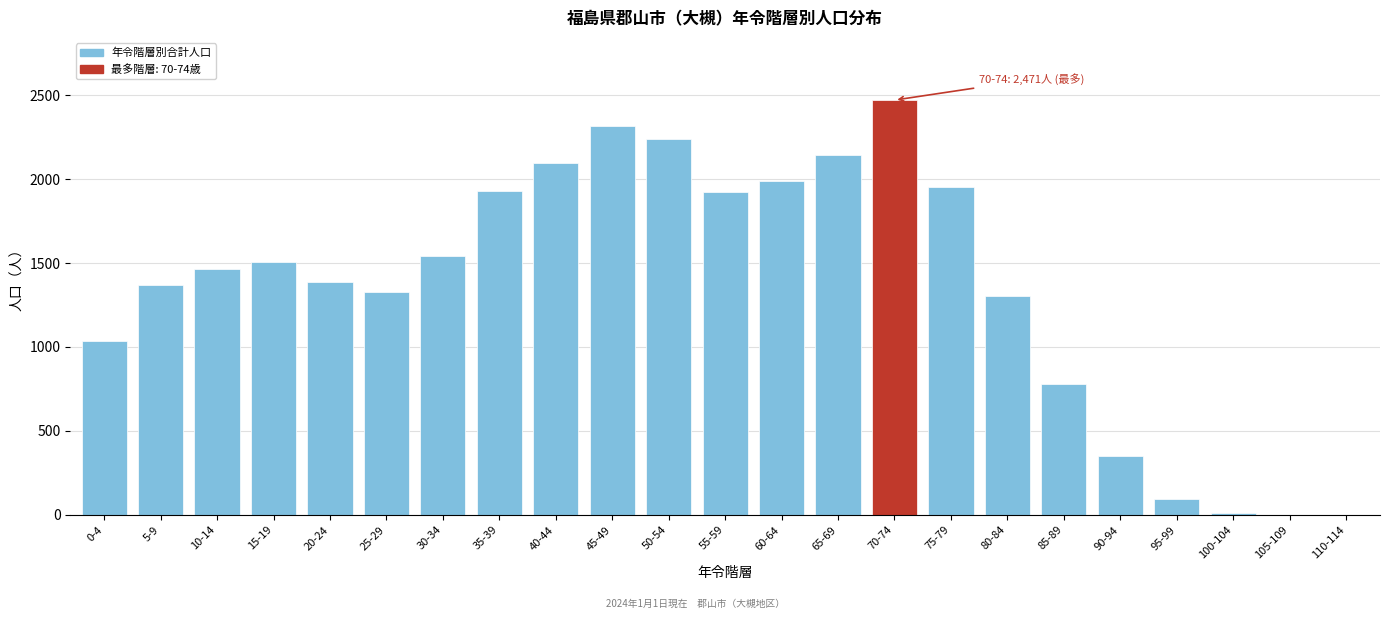

The chart shows a value of 444 at 75-79. True or false?

False